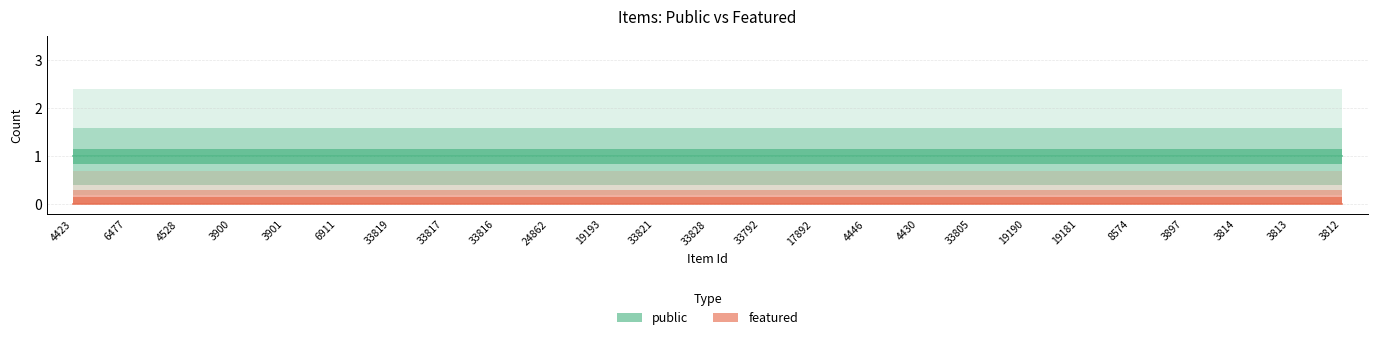

True or false: featured and public intersect in this chart.

False